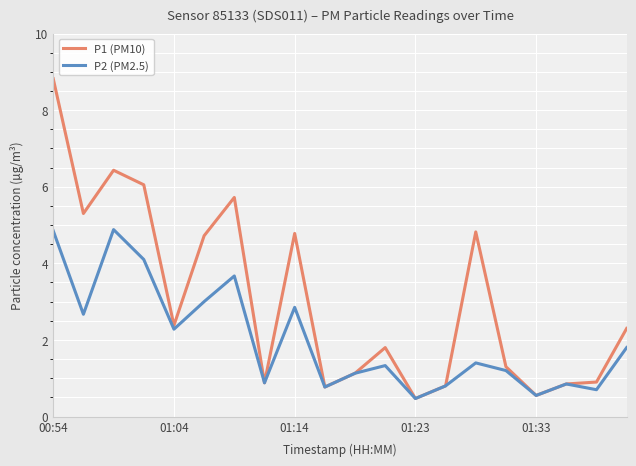

Which series has the largest total across all categories?

P1 (PM10)